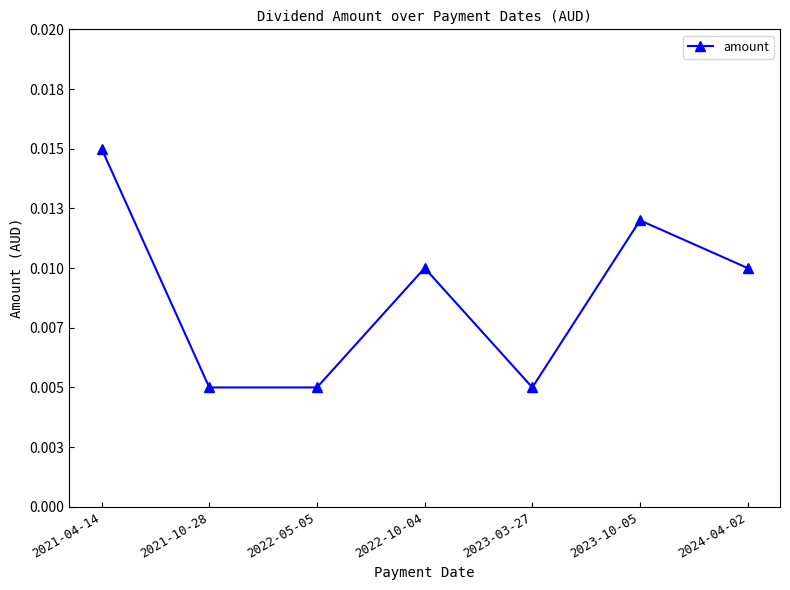

Is this an area chart (filled region under the line)?

No